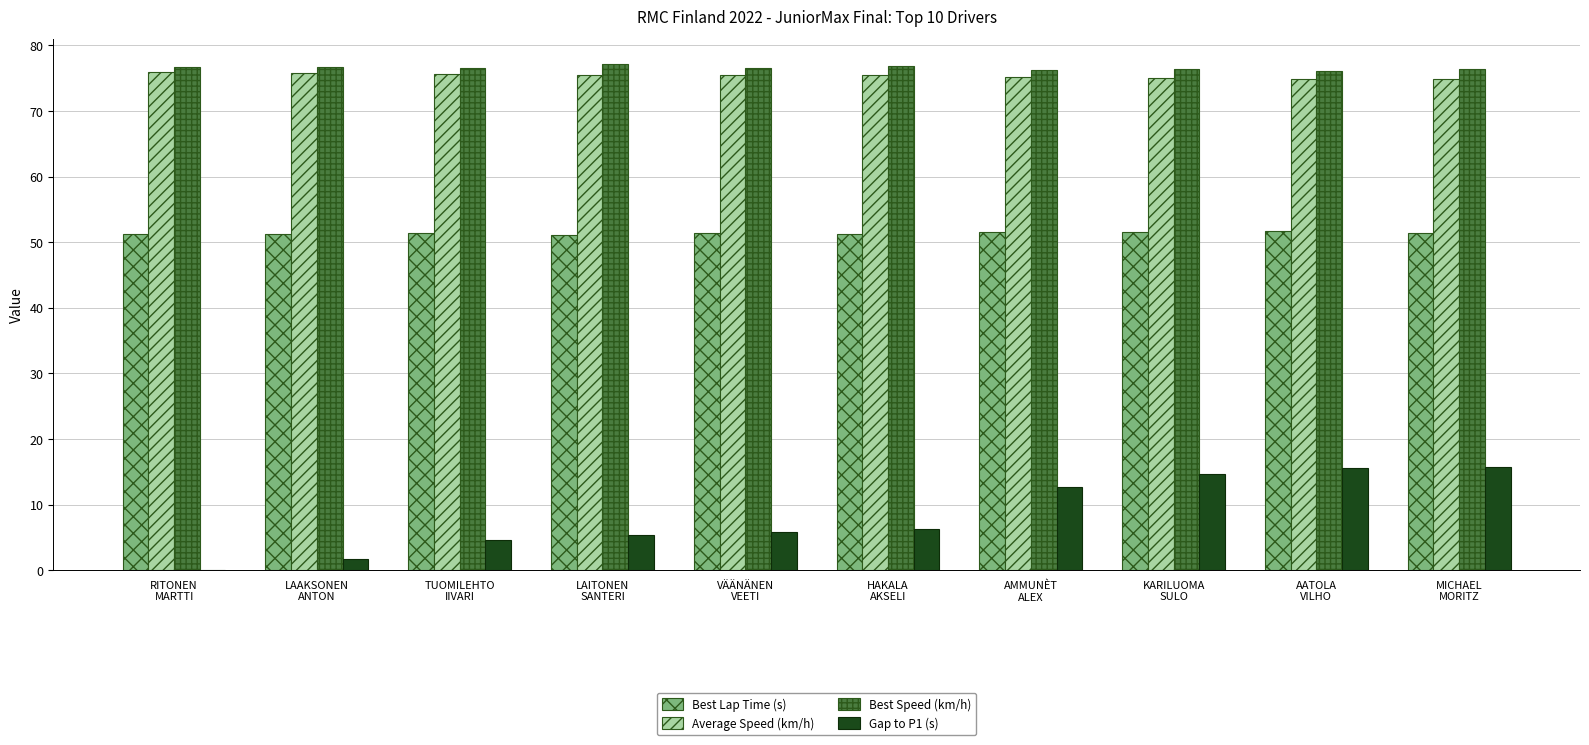

What is the label of the 4th bar from the right?

AMMUNÈT
ALEX